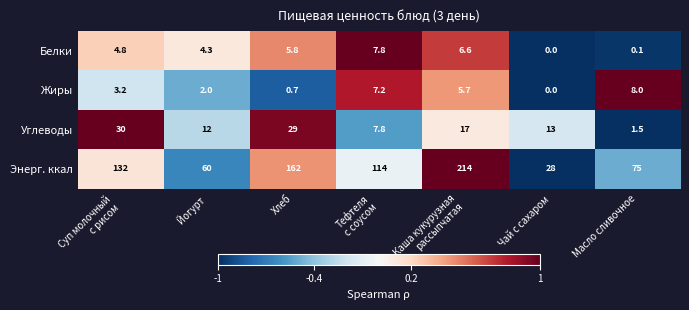

Rank the series at Йогурт from highest to lowest value.

Энерг. ккал, Углеводы, Белки, Жиры